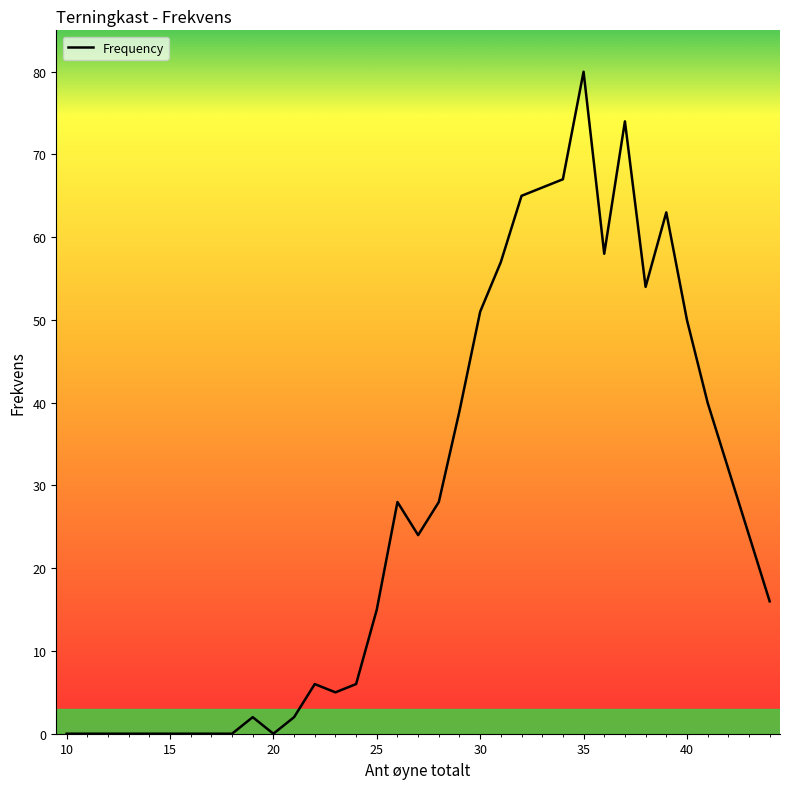

Is this an area chart (filled region under the line)?

No